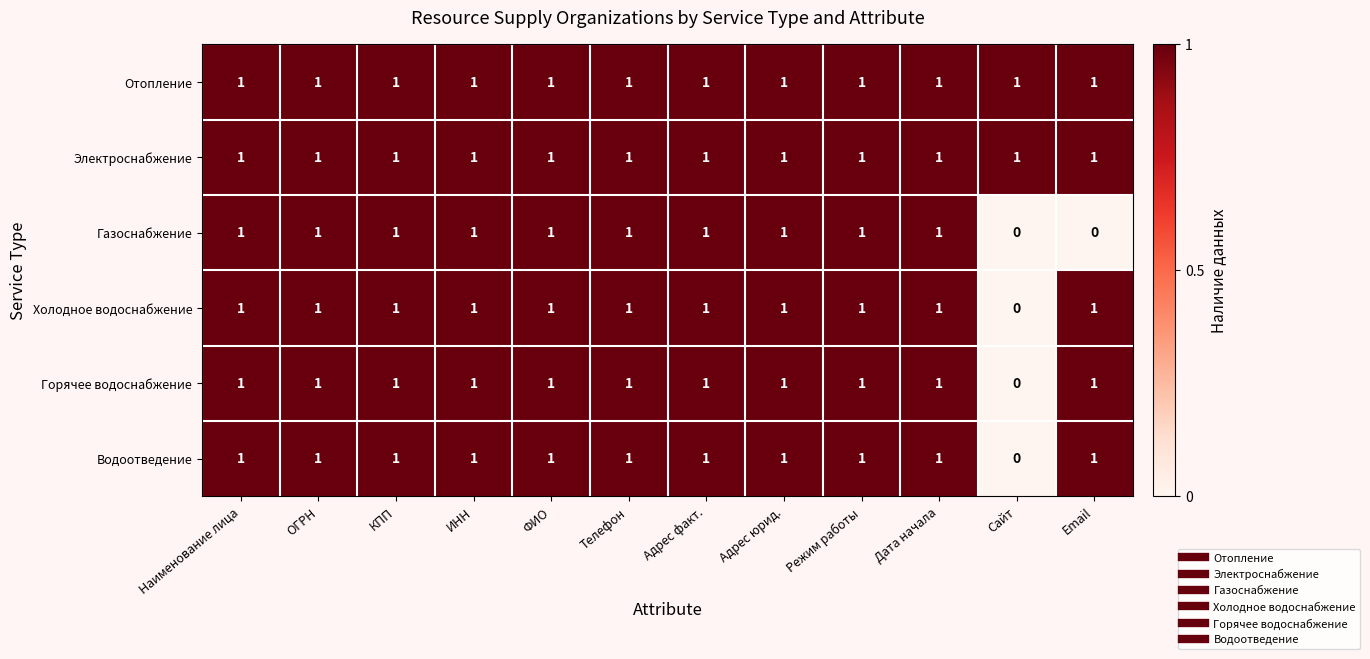

True or false: Водоотведение has a value of 1 at Email.

True